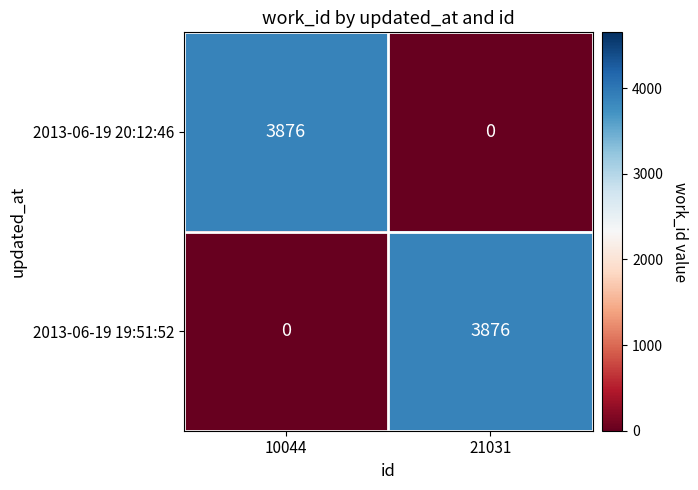

What is the total value across all series at 21031?

3876